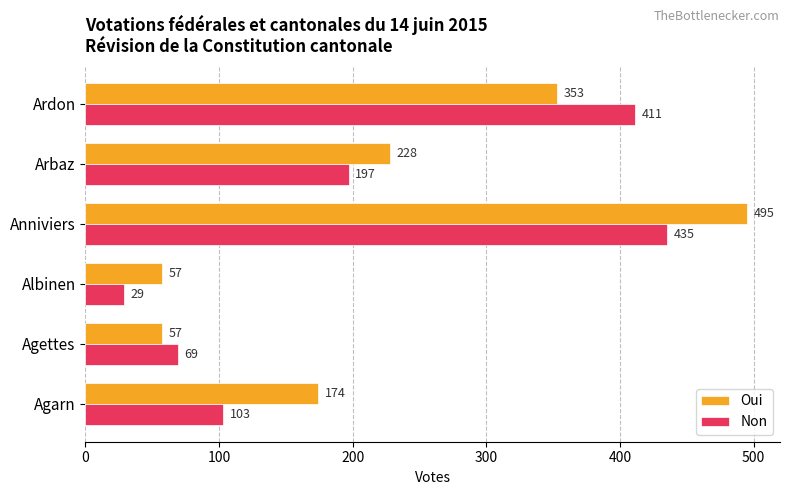

What is the sum of all Non values?

1244